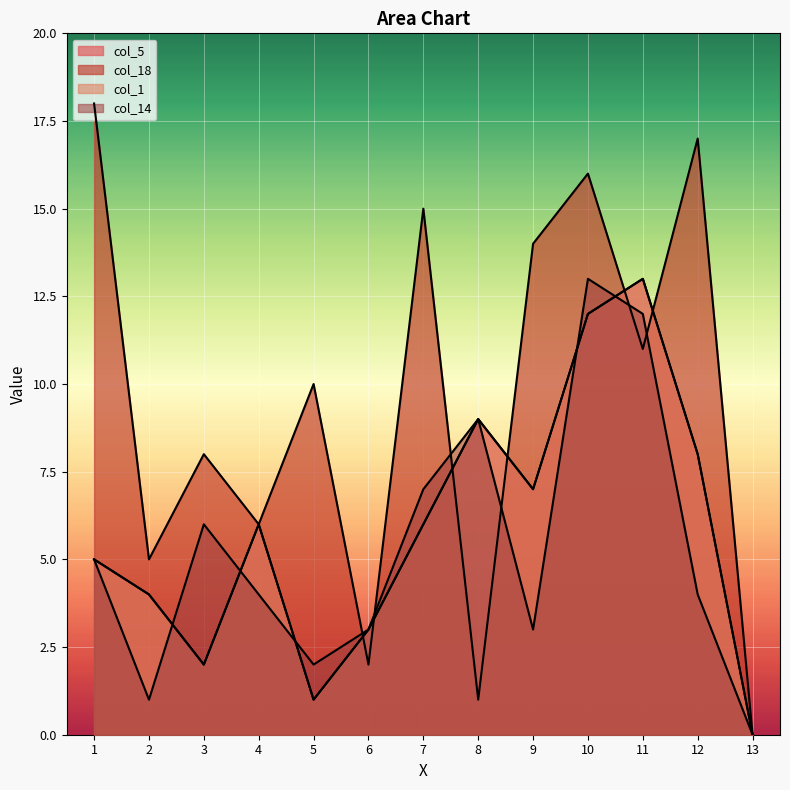

What is the difference between the highest and lowest values at 6?

1